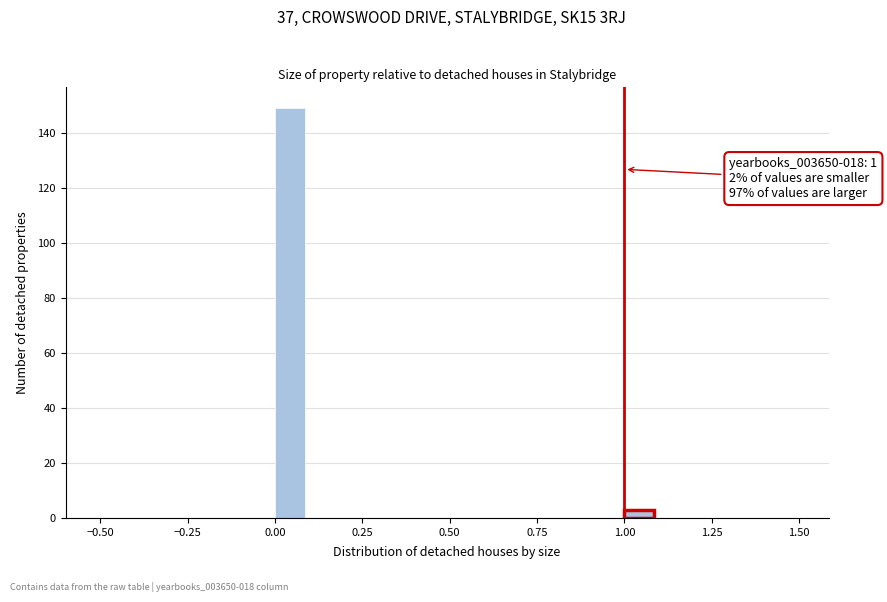

Read against the x-axis, roughly where is the centre of the tallest bar?

0.05